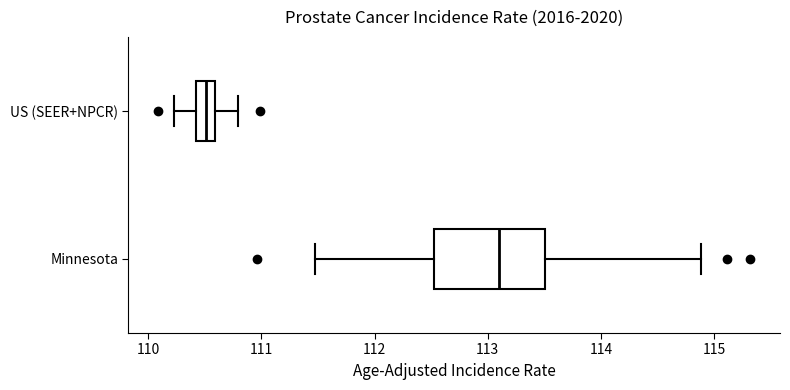

Reading bottom to top, transcribe this box plot: for each box, give where its median line is, the range the box spans, and where its two whiskers end, as read against the x-axis. The values are not printed on the chart, so give them approximately, as read against the axis.

Minnesota: median 113.1, box 112.5 to 113.5, whiskers 111.5 to 114.9
US (SEER+NPCR): median 110.5, box 110.4 to 110.6, whiskers 110.2 to 110.8